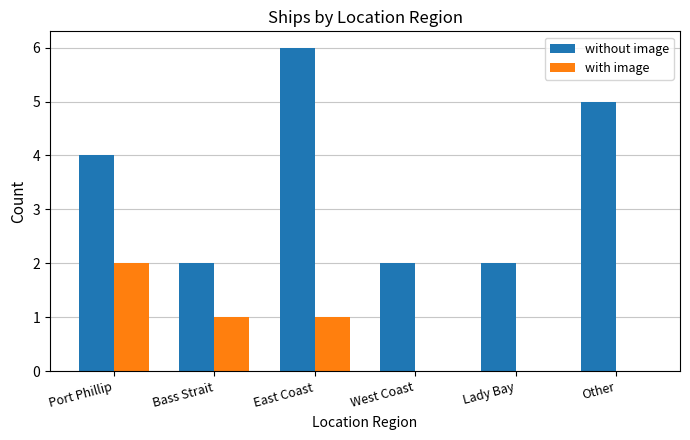

Count the number of data series in this chart.

2